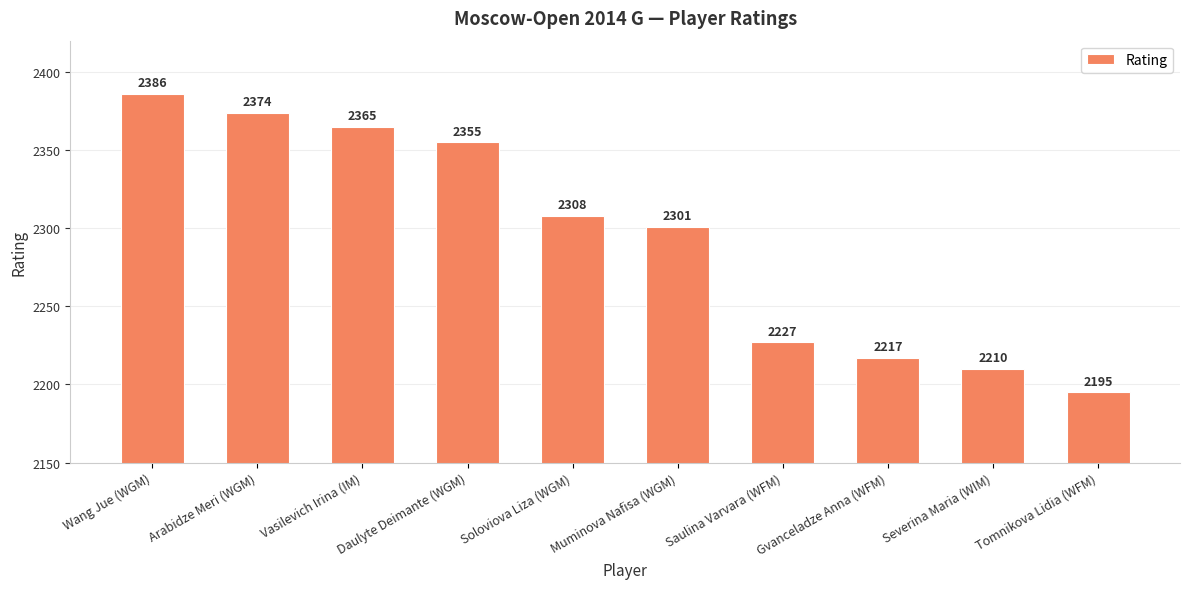

What position from the right is Tomnikova Lidia (WFM)?

1